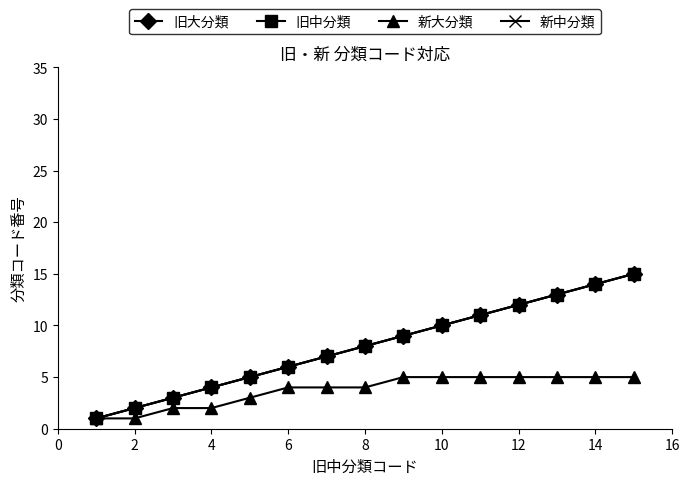

Is this an area chart (filled region under the line)?

No